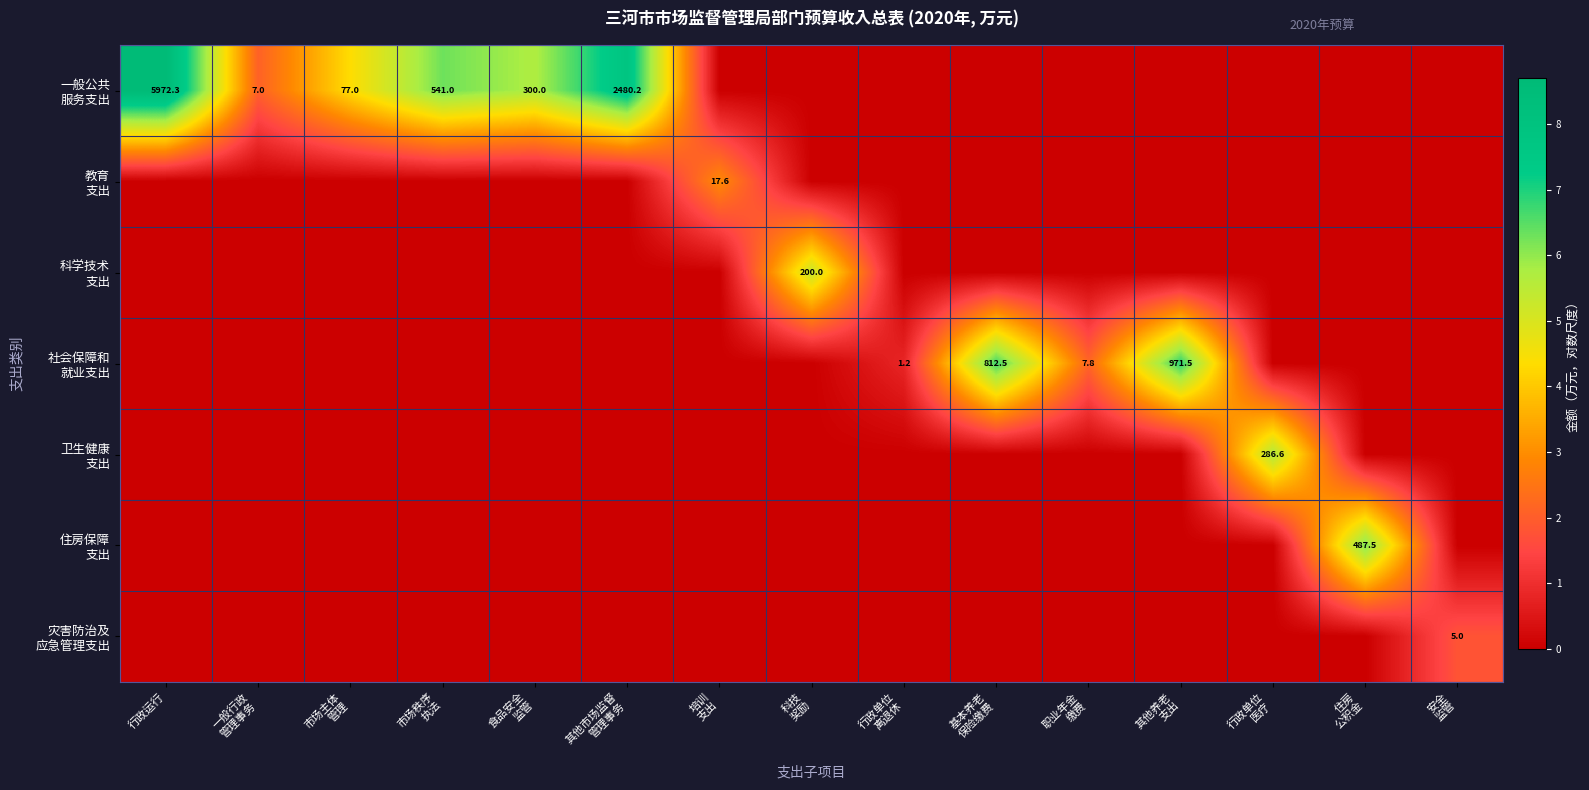

How many positive values does the 住房保障 支出 series have?

1